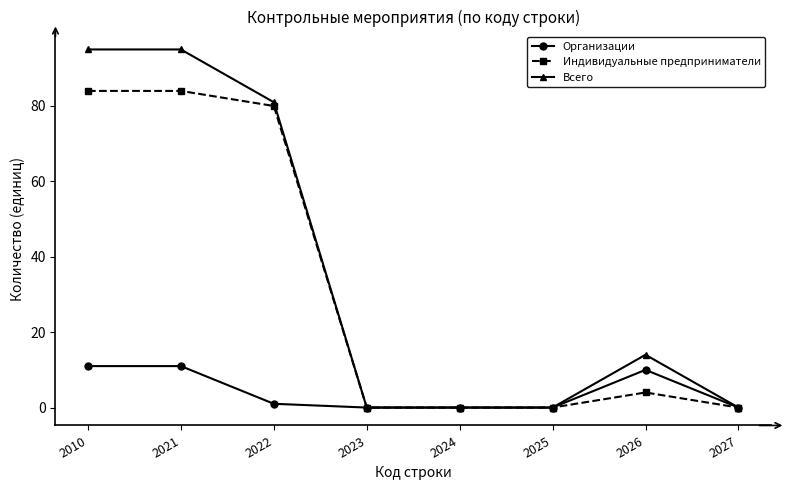

How many lines are shown in the chart?

3